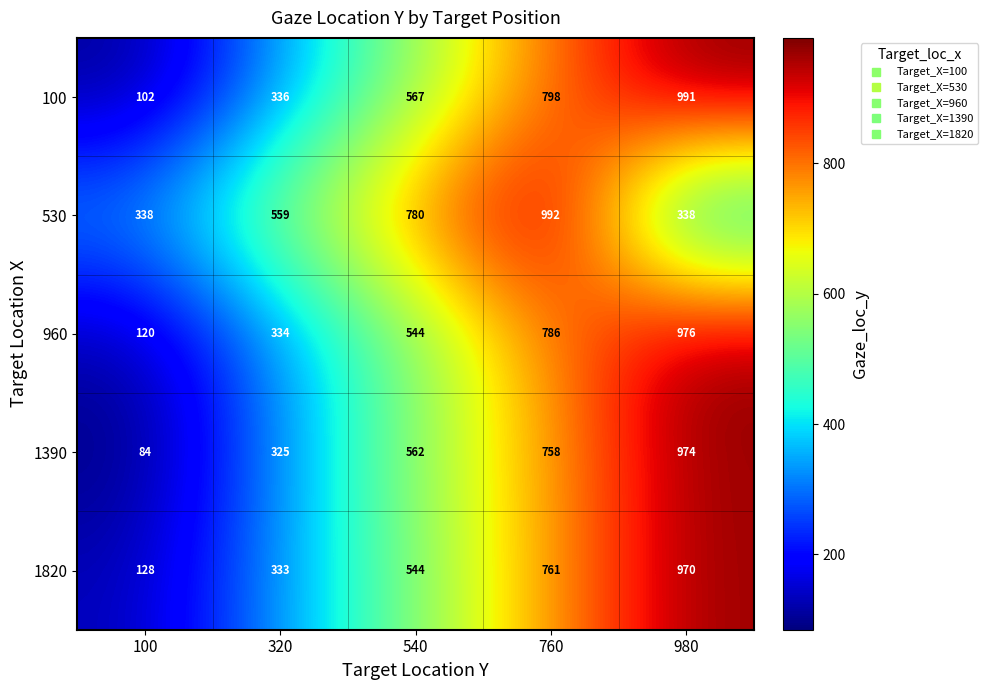

Which series has the largest range (max minus min)?

1390